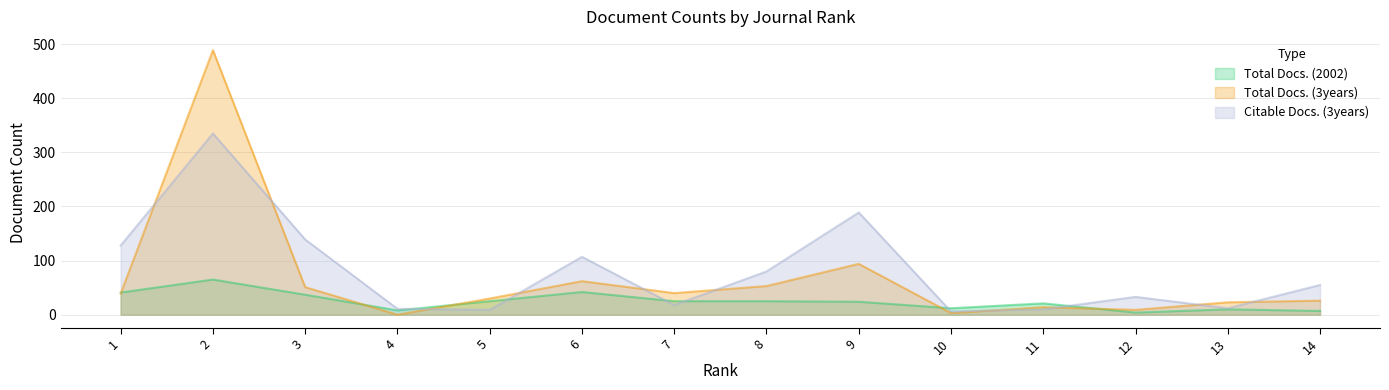

Is it true that Total Docs. (3years) equals 14 at 11?

True